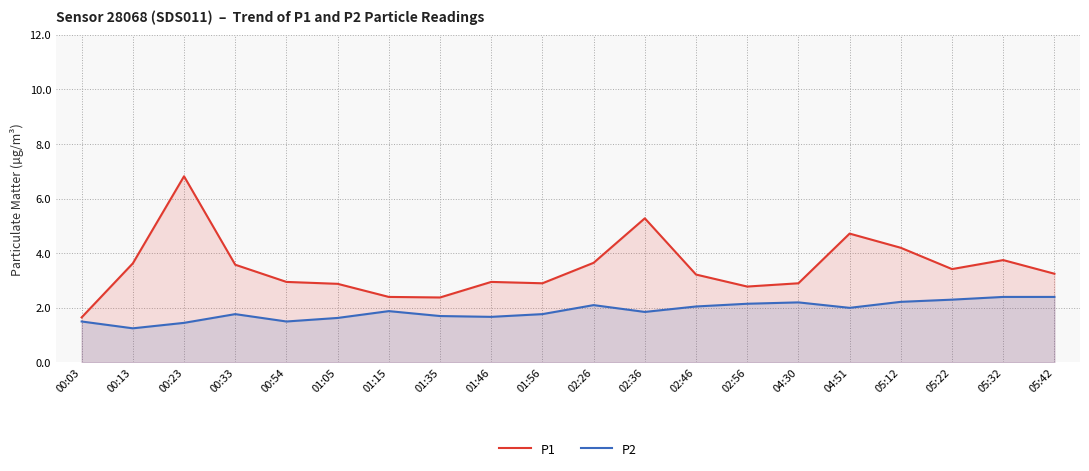

Rank the series by their maximum value, from lowest to highest.

P2, P1